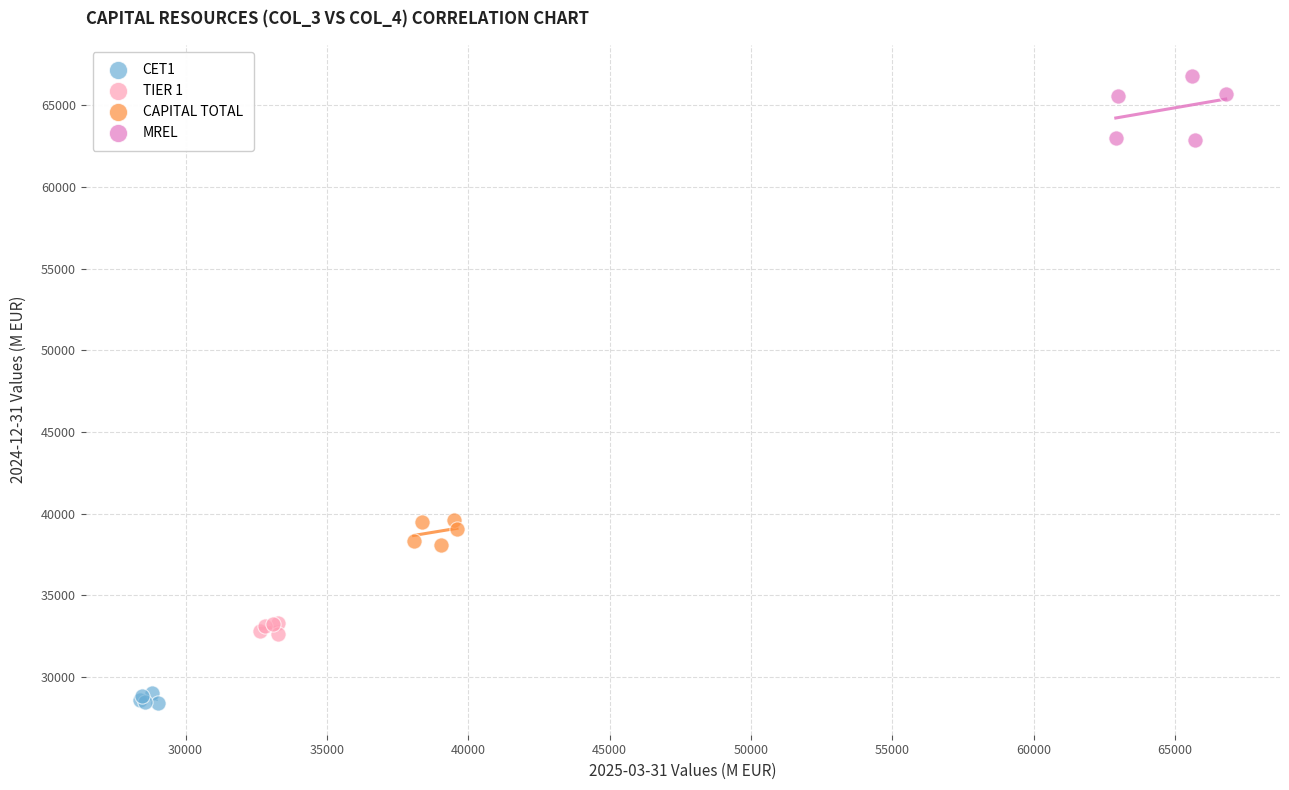

Which series has the largest Y range (max minus min)?

MREL